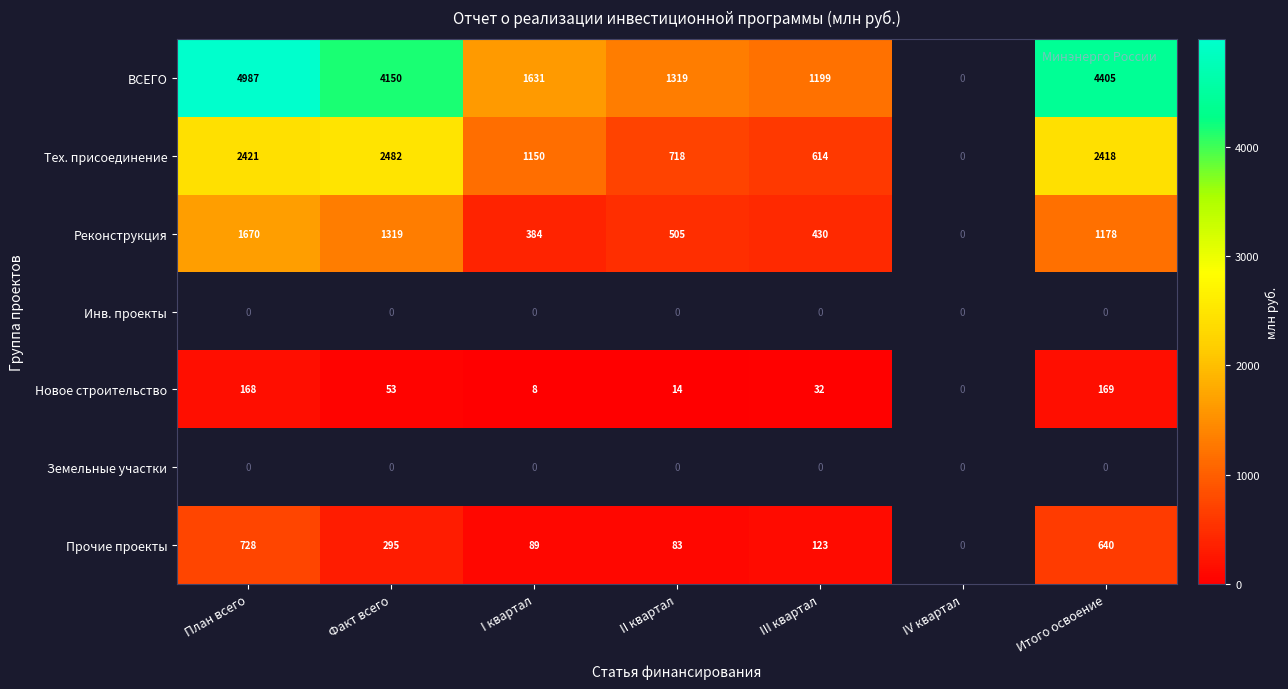

Between Факт всего and I квартал, which series saw the biggest shift?

ВСЕГО